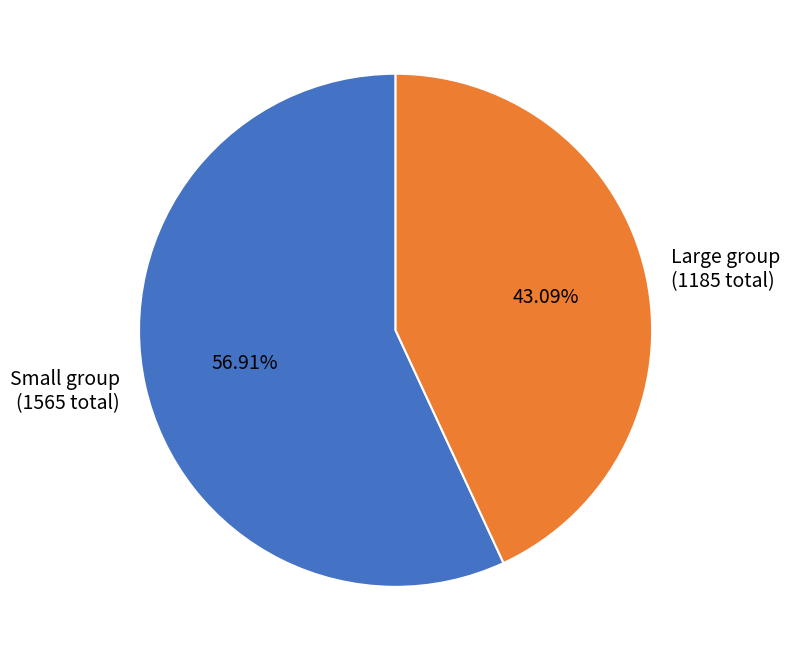

Does any single category account for the majority?

Yes